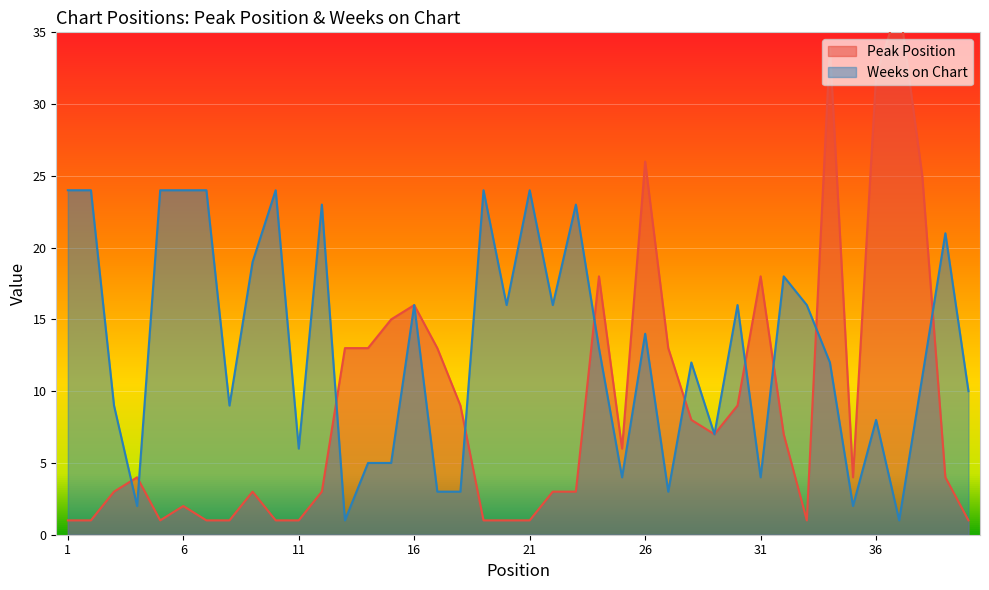

What is the difference between the second highest and second lowest values in the Weeks on Chart series?

23